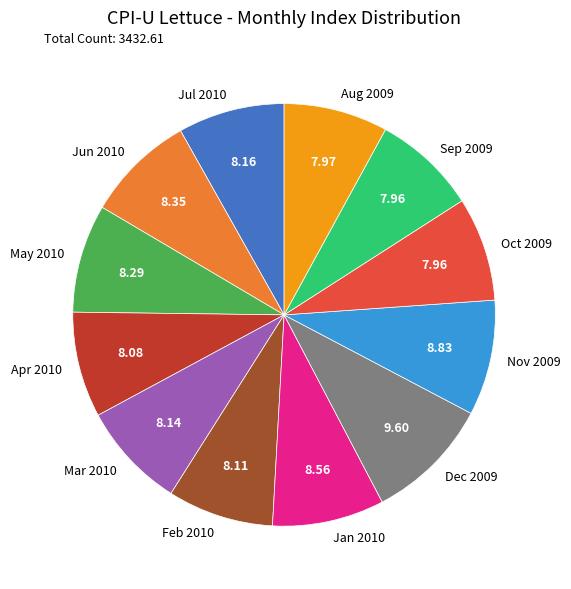

How many segments does this pie chart have?

12